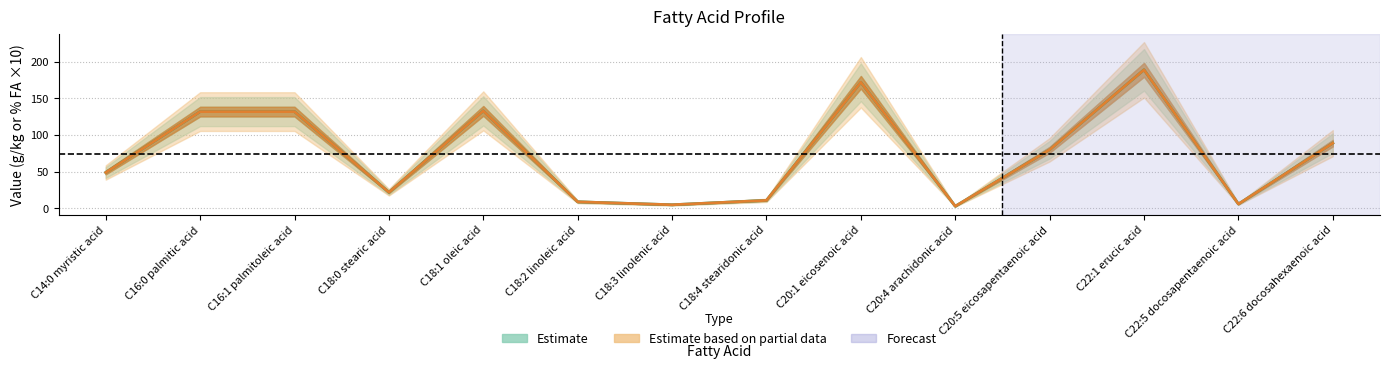

What is the label of the 12th point from the right?

C16:1 palmitoleic acid